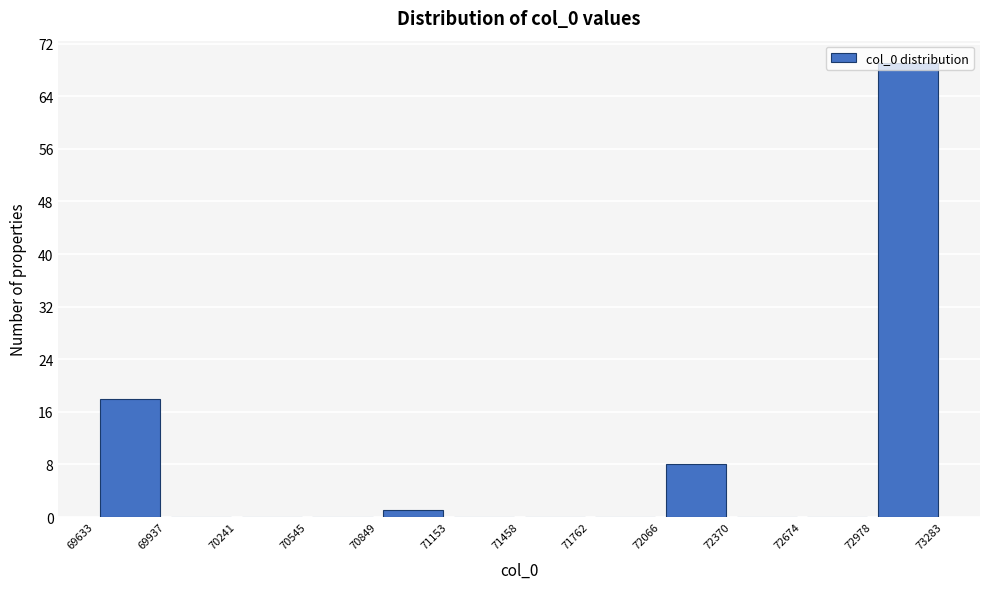

Reading left to right, list every bar in this chart as the range it spans on the x-axis followed by its height. The values are not printed on the chart, so give them approximately, as read against the axis.

69633 to 69937: 18
69937 to 70241: 0
70241 to 70545: 0
70545 to 70849: 0
70849 to 71153: 1
71153 to 71458: 0
71458 to 71762: 0
71762 to 72066: 0
72066 to 72370: 8
72370 to 72674: 0
72674 to 72978: 0
72978 to 73283: 69